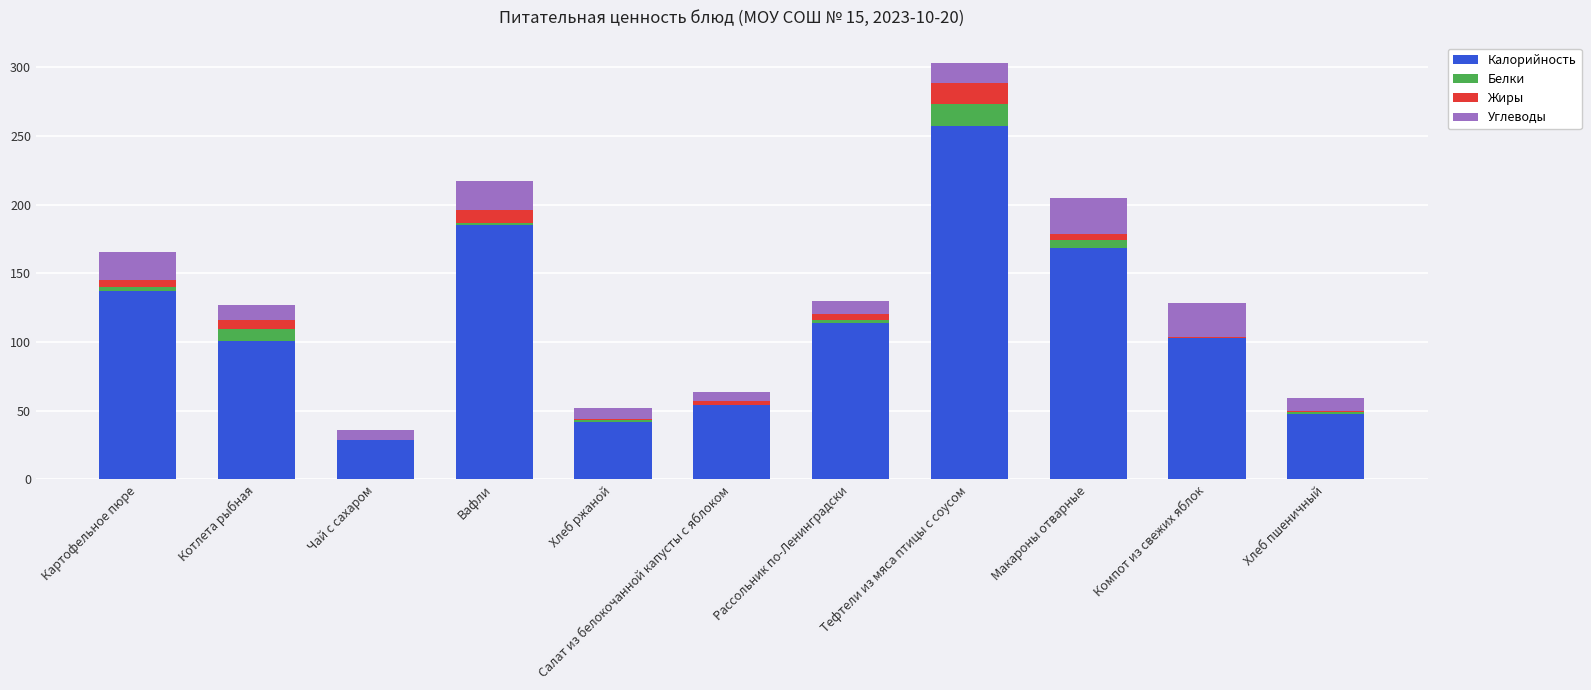

Is it true that Калорийность equals 137.2 at Картофельное пюре?

True